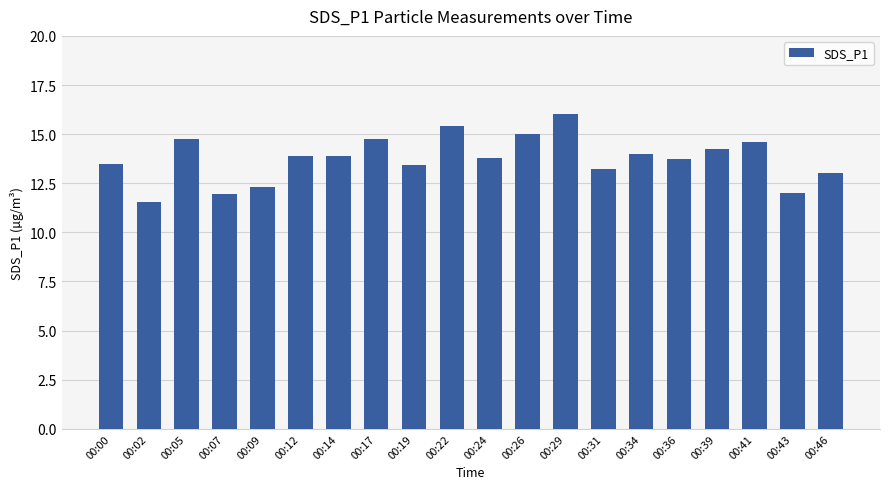

How many bars are there in total?

20